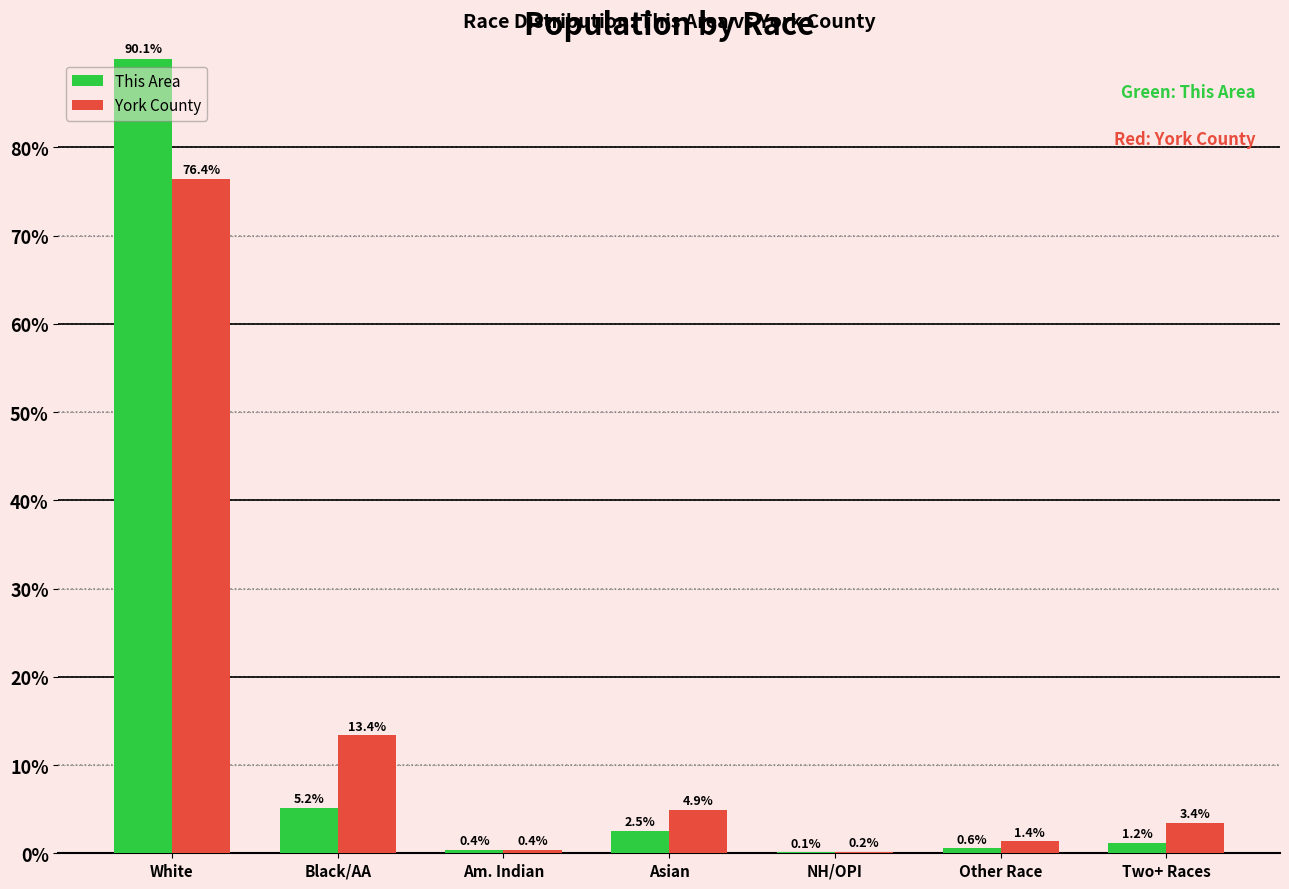

How many values in the York County series exceed 3?

4